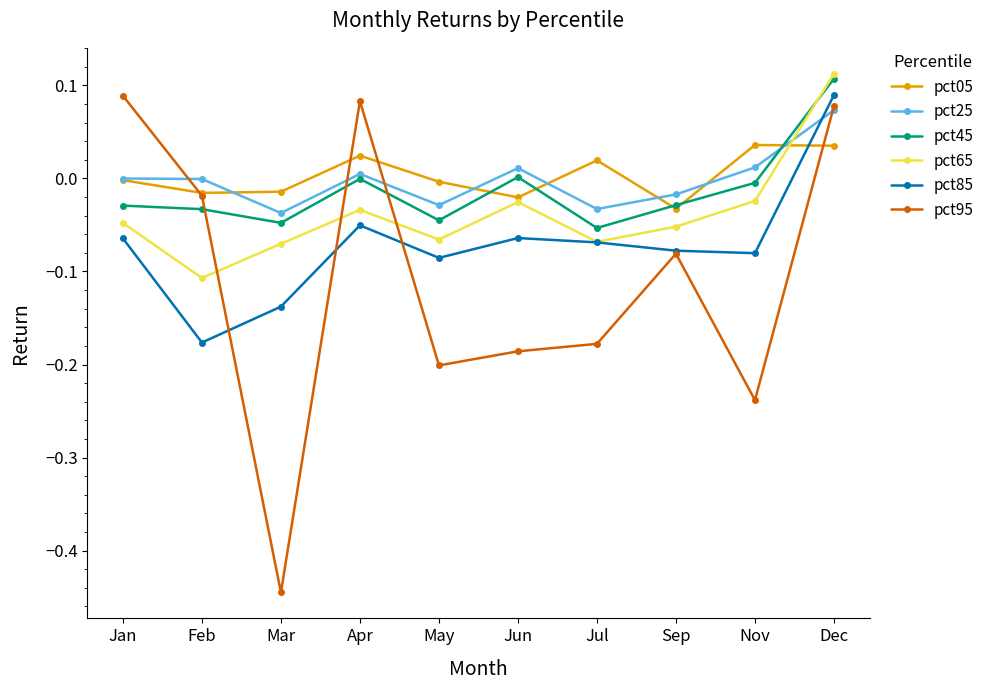

What are all the series names shown in the legend?

pct05, pct25, pct45, pct65, pct85, pct95